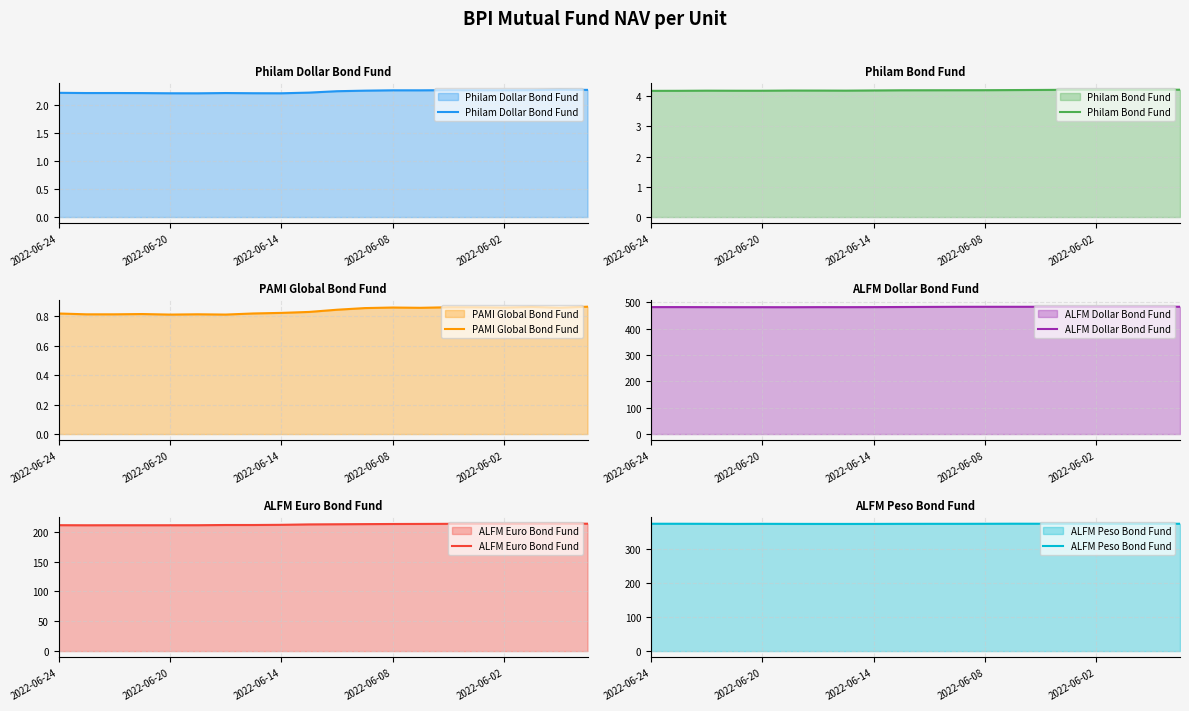

True or false: PAMI Global Bond Fund has a value of 1.1 at 2022-06-24.

False